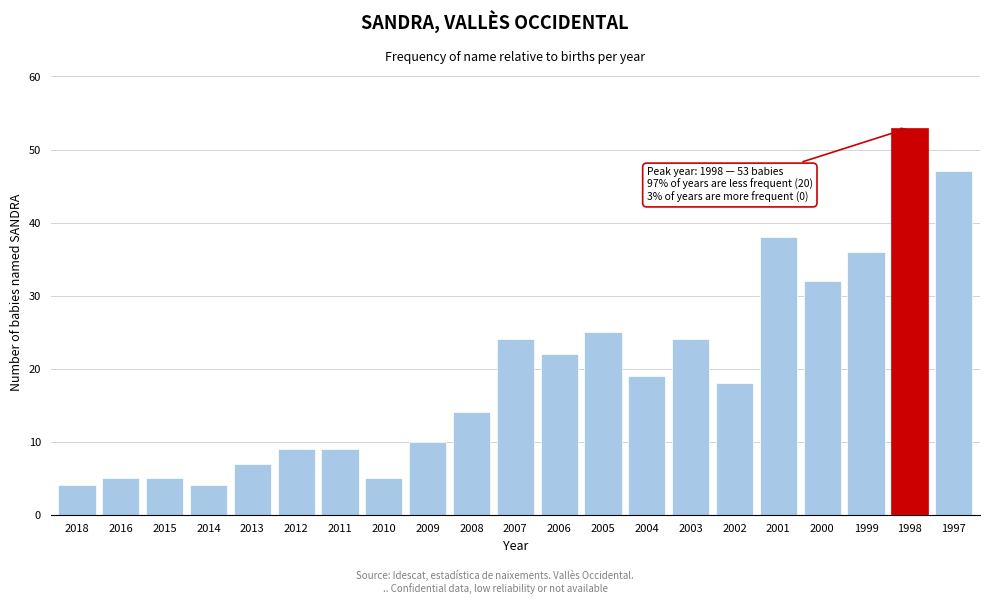

Reading left to right, transcribe all the data shown in this chart.

2018=4	2016=5	2015=5	2014=4	2013=7	2012=9	2011=9	2010=5	2009=10	2008=14	2007=24	2006=22	2005=25	2004=19	2003=24	2002=18	2001=38	2000=32	1999=36	1998=53	1997=47